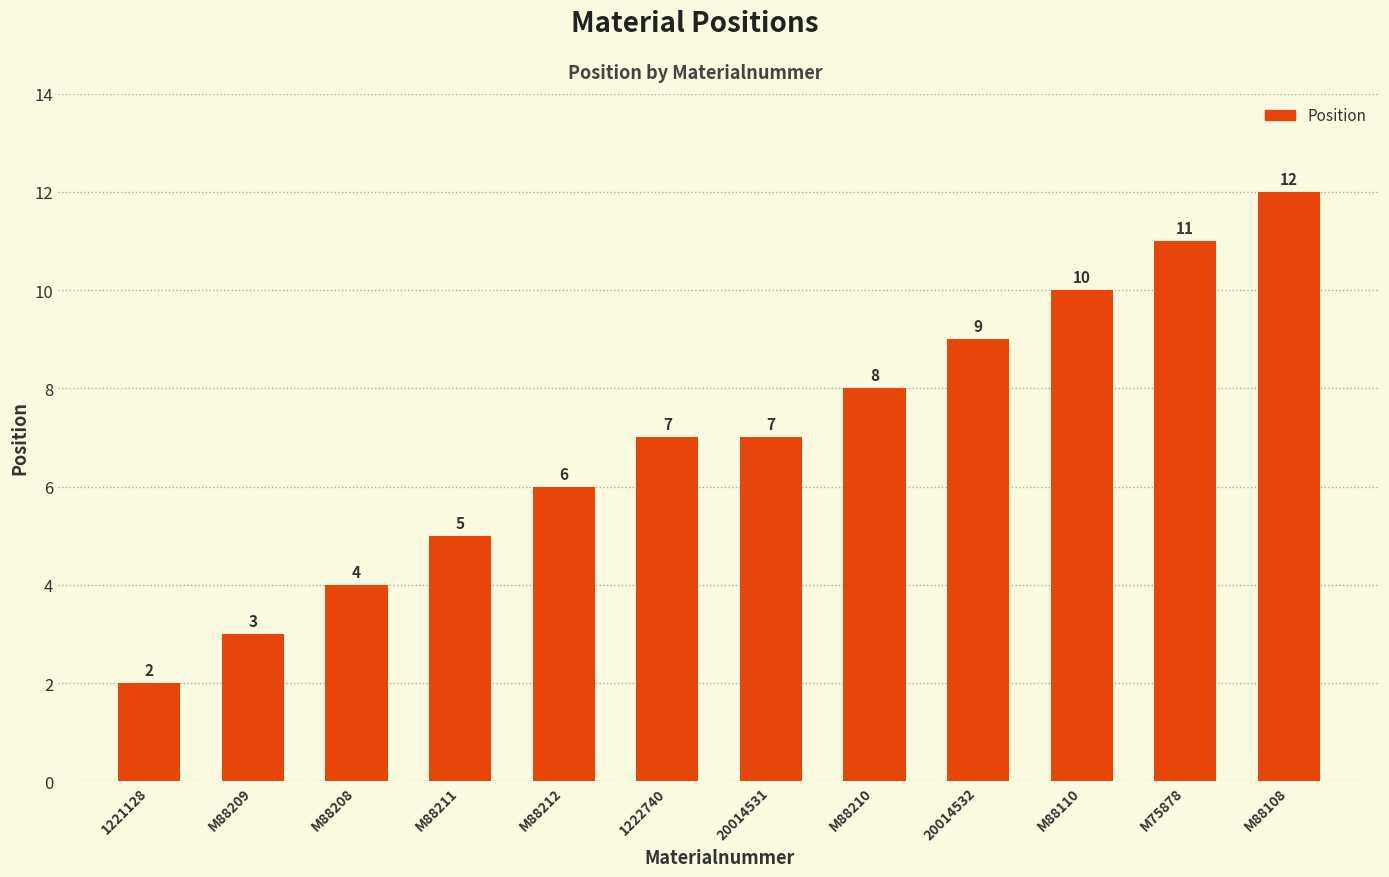

What is the label of the 7th bar from the left?

20014531